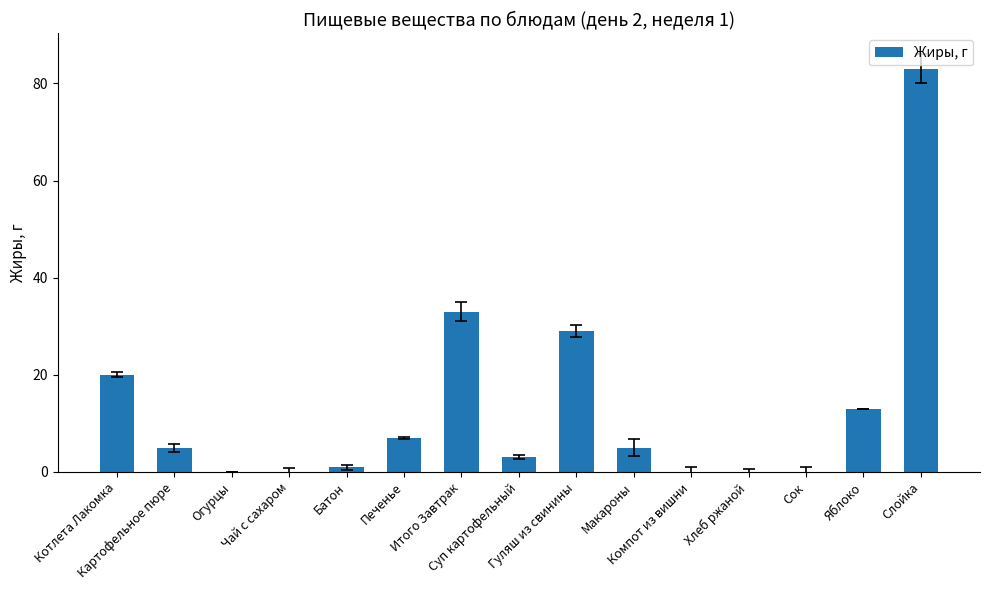

What is the maximum value shown in the chart?

83